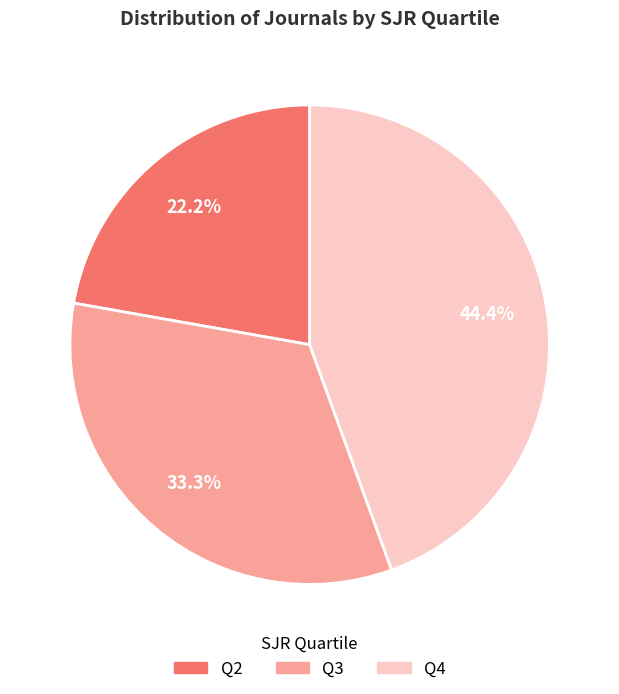

The Q3 slice represents 33% of the pie. True or false?

True